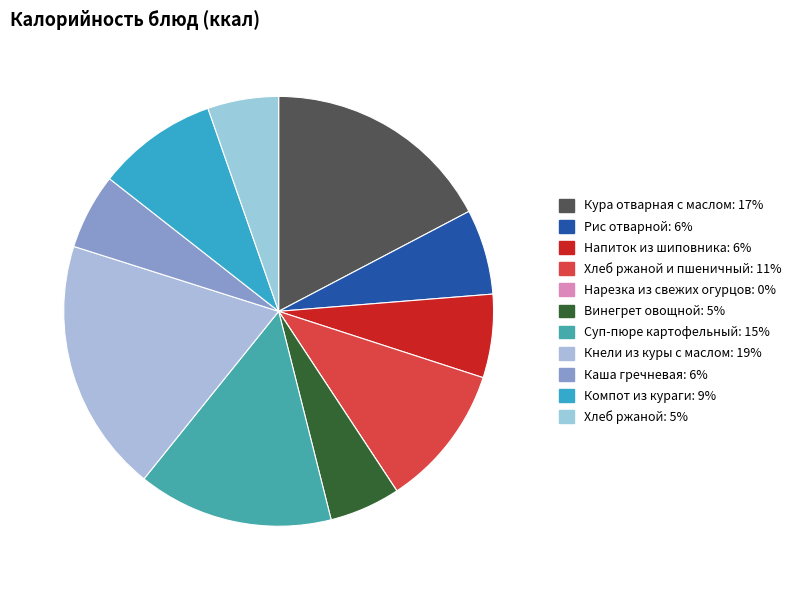

Which category has the smallest portion of the pie?

Нарезка из свежих огурцов